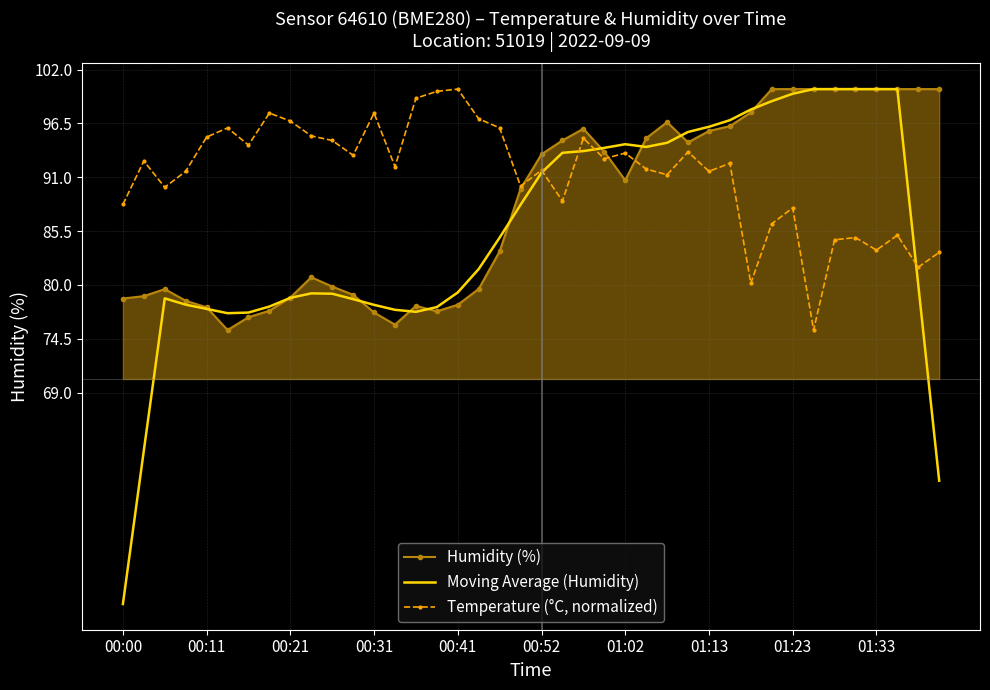

Which series has the largest total across all categories?

Temperature (°C, normalized)